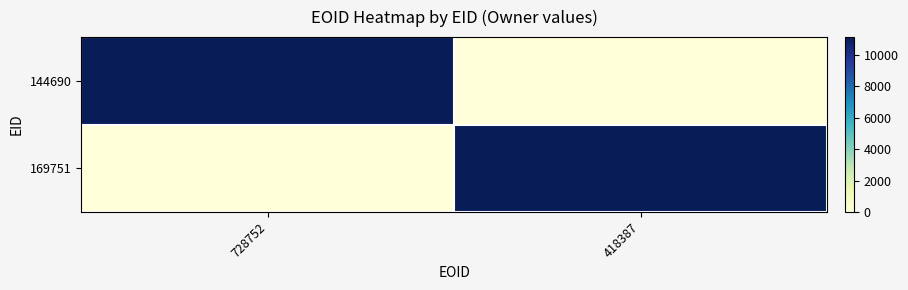

Which has a higher value, 728752 or 418387?

728752